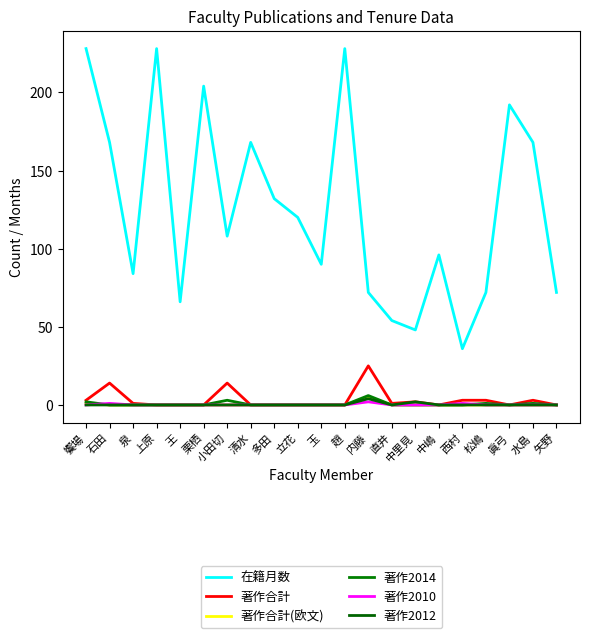

Reading left to right, extract all data points from this chart.

在籍月数: 228	168	84	228	66	204	108	168	132	120	90	228	72	54	48	96	36	72	192	168	72
著作合計: 3	14	1	0	0	0	14	0	0	0	0	0	25	1	2	0	3	3	0	3	0
著作合計(欧文): 1	0	0	0	0	0	0	0	0	0	0	0	5	0	0	0	0	0	0	0	0
著作2014: 2	0	0	0	0	0	3	0	0	0	0	0	6	0	0	0	0	1	0	1	0
著作2010: 0	1	0	0	0	0	0	0	0	0	0	0	2	0	0	0	1	0	0	0	0
著作2012: 0	0	0	0	0	0	0	0	0	0	0	0	4	0	2	0	0	0	0	0	0